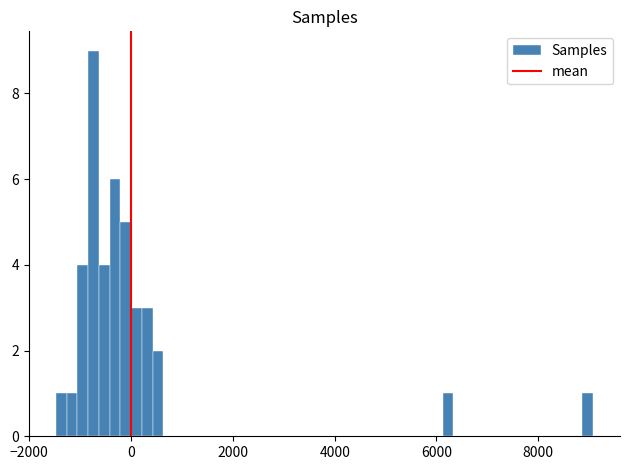

Read against the x-axis, roughly where is the centre of the tallest bar?

-800